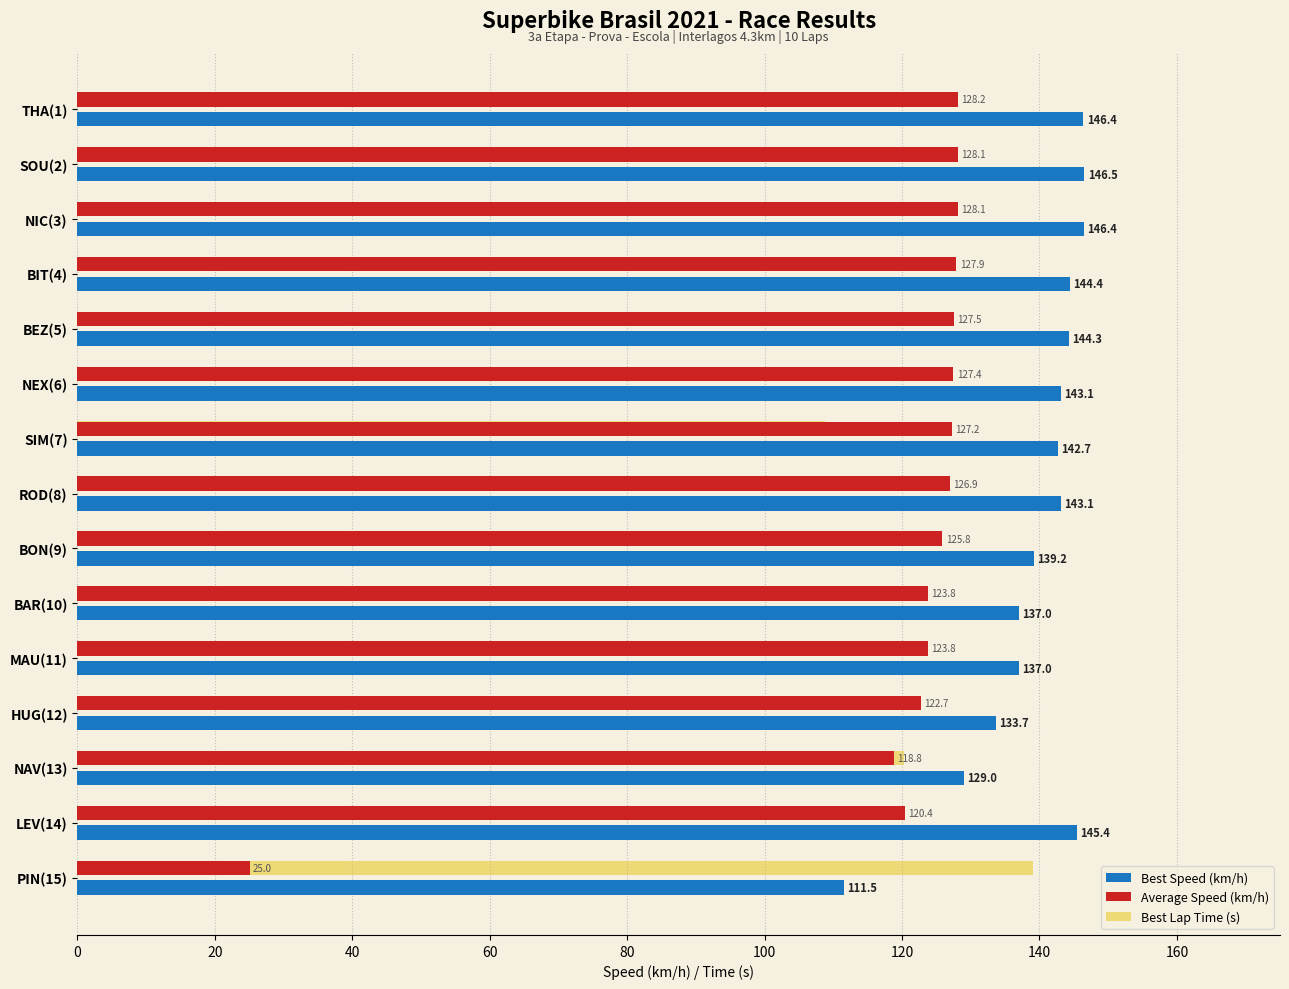

How many series are shown in this chart?

3